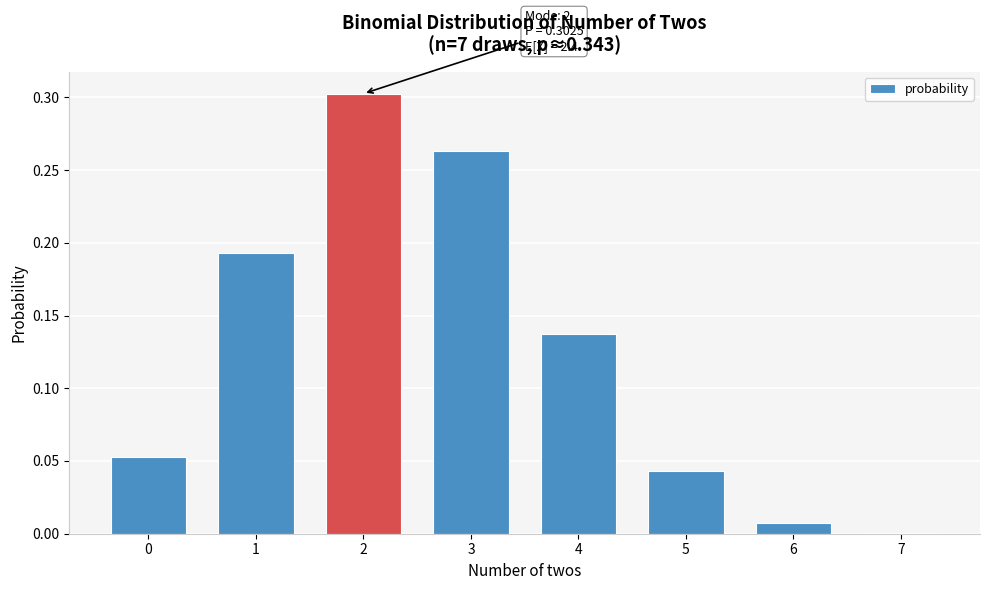

What is the sum of the values at 0 and 2?

0.4